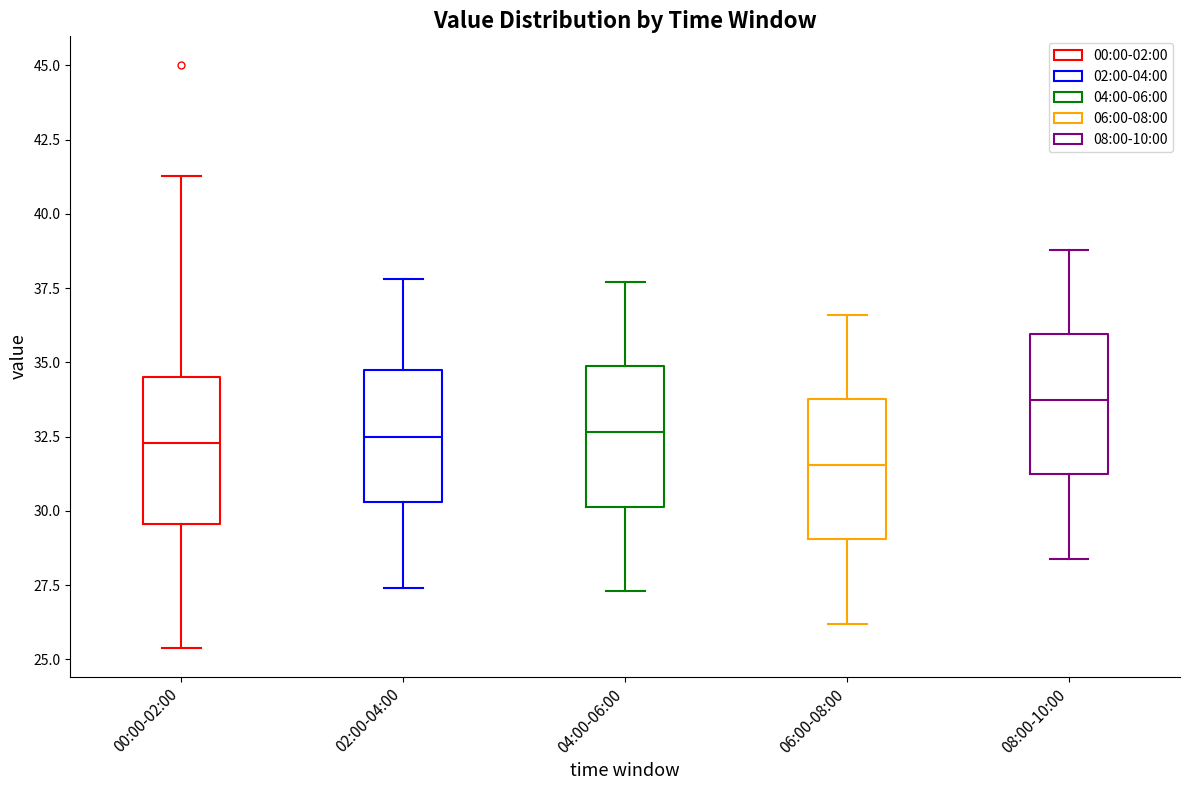

Which box's median line is the lowest?

06:00-08:00